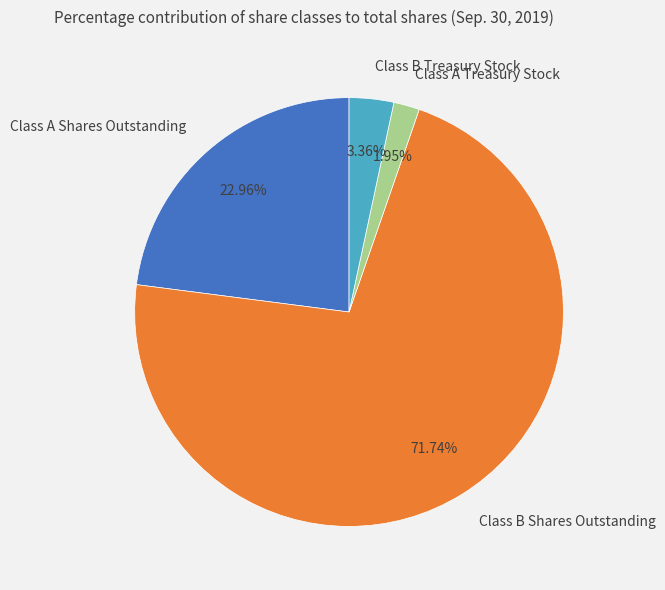

To the nearest percent, what is the combined percentage of Class A Shares Outstanding and Class B Treasury Stock?

26%